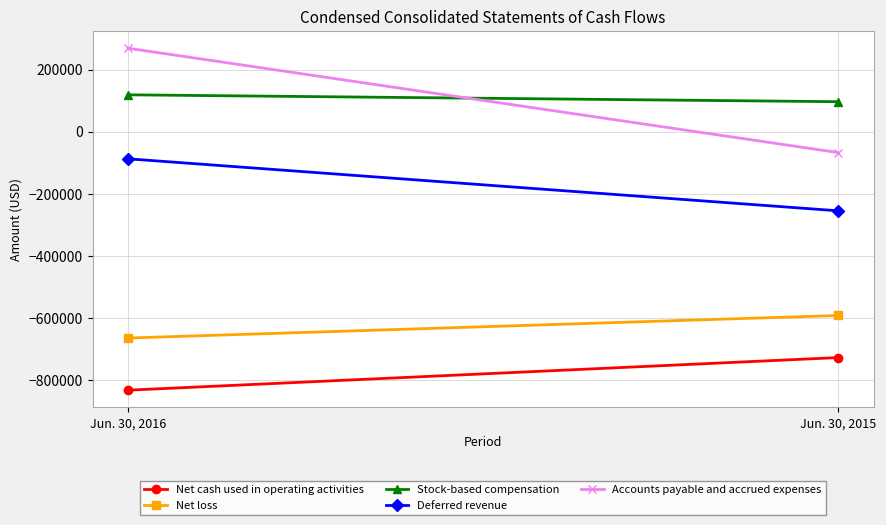

Between Jun. 30, 2016 and Jun. 30, 2015, which series saw the biggest shift?

Accounts payable and accrued expenses